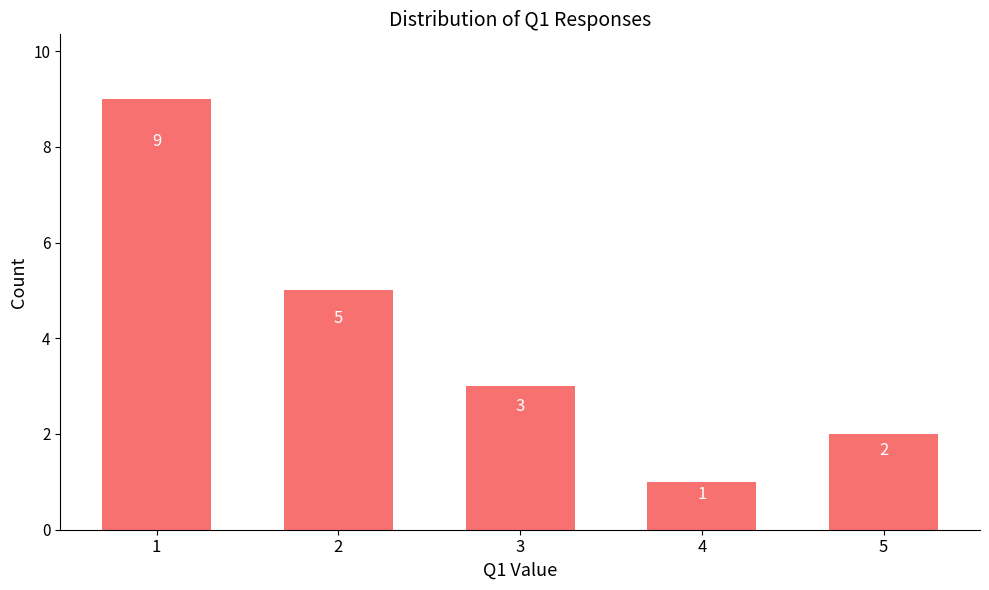

At which category does the chart reach its peak across all series?

1